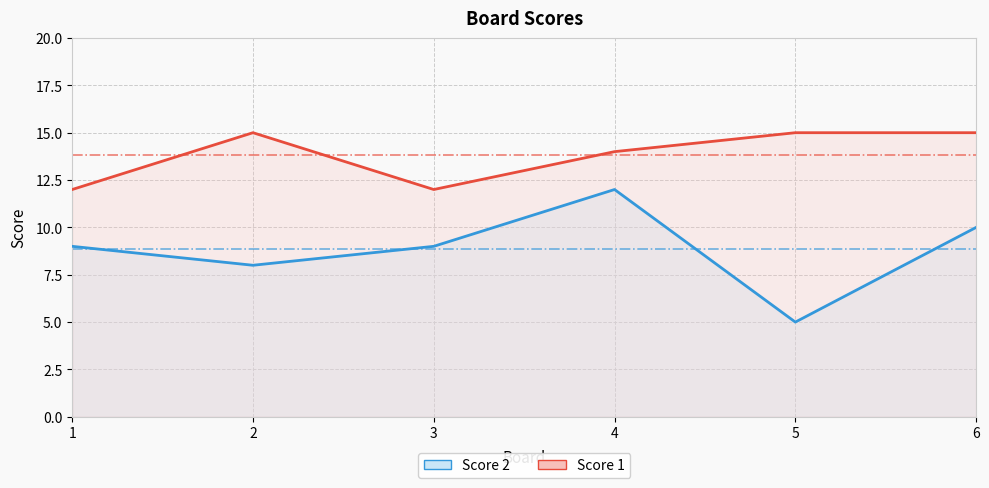

Reading left to right, transcribe all the data shown in this chart.

Score 1: 12	15	12	14	15	15
Score 2: 9	8	9	12	5	10